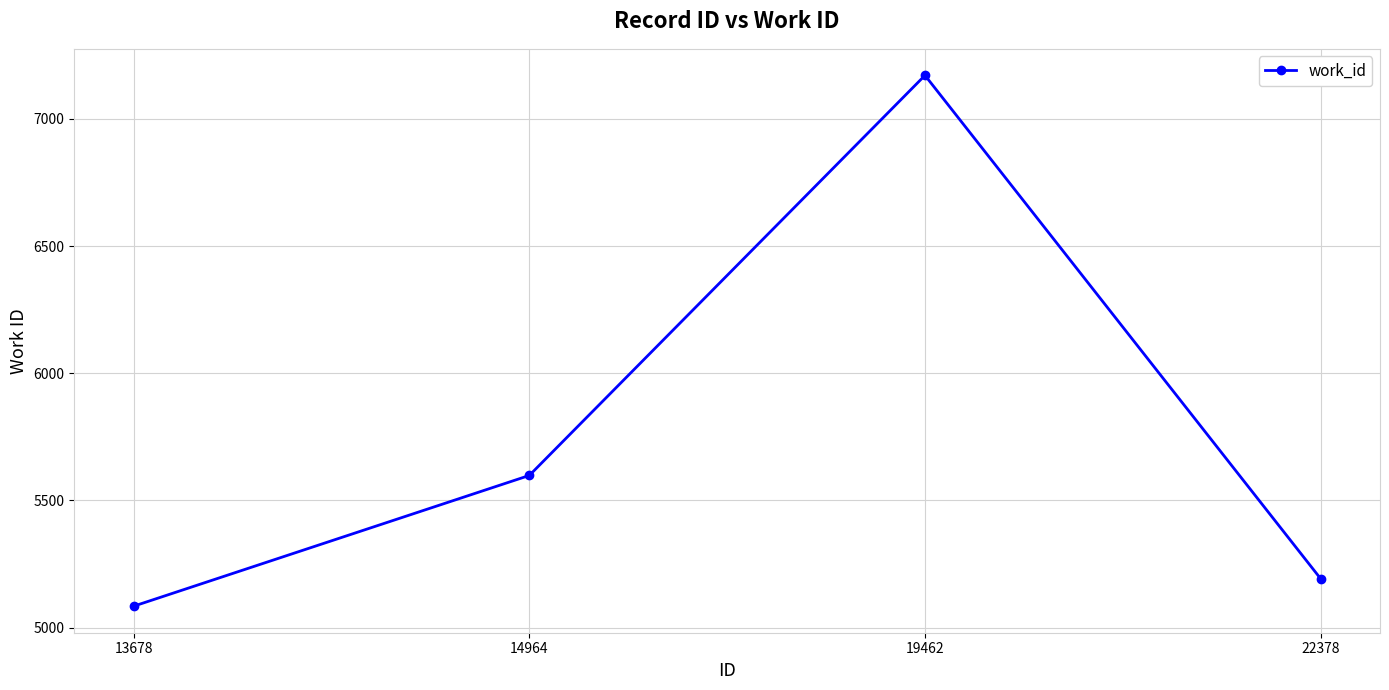

Reading left to right, transcribe all the data shown in this chart.

5084	5598	7171	5192